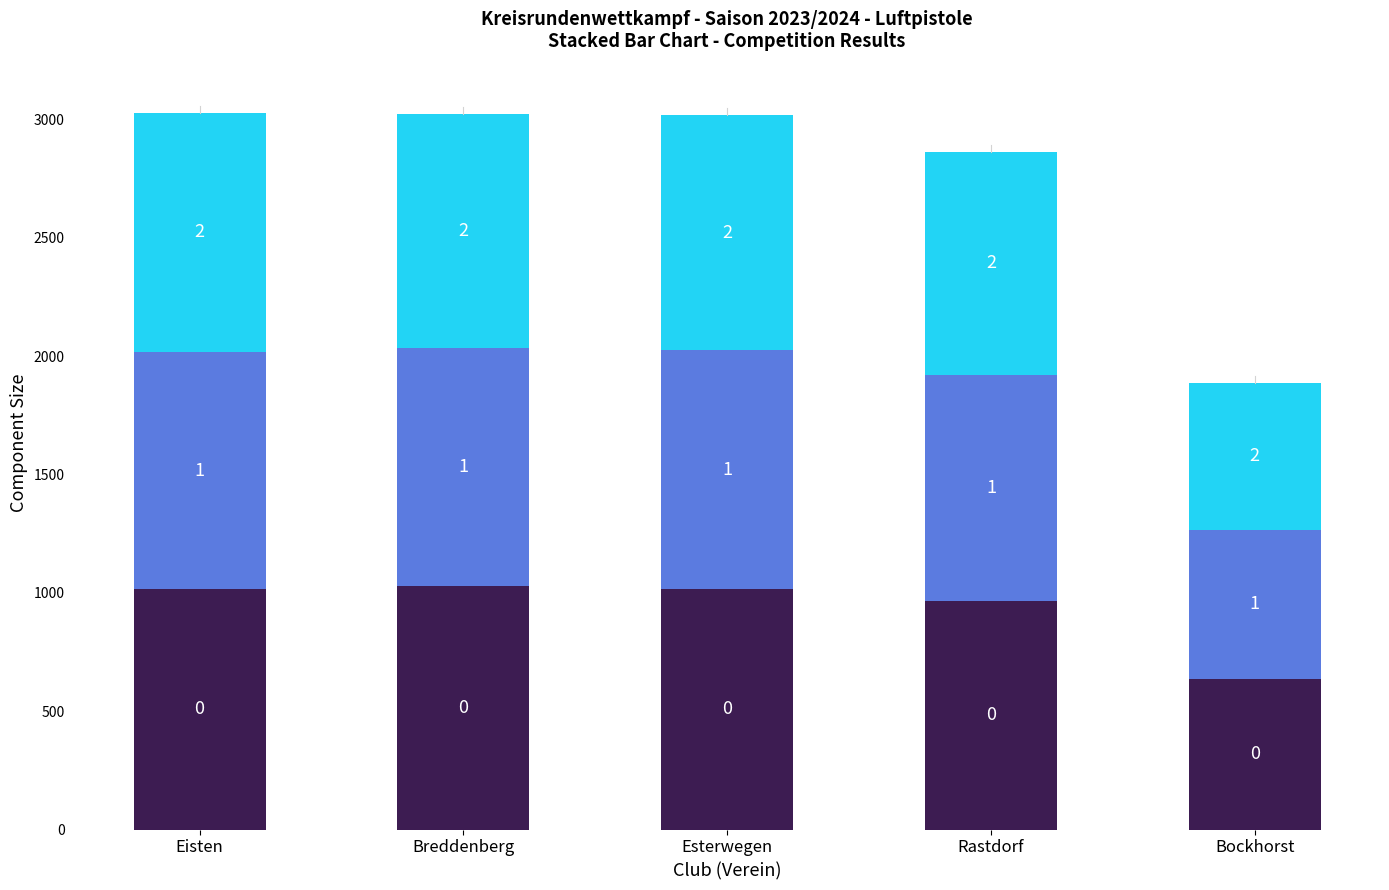

The value of 0 at Breddenberg is 1029. True or false?

True